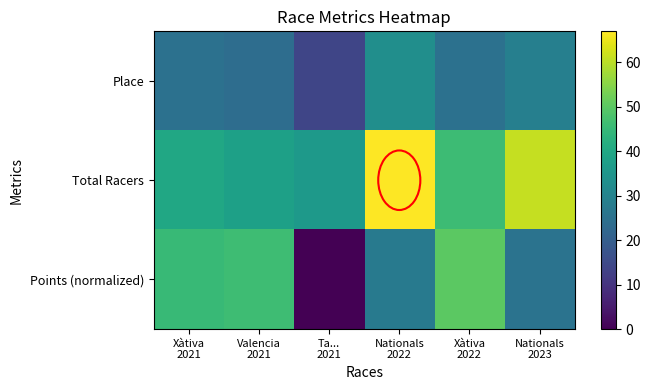

What is the total value across all series at Valencia
2021?

108.2